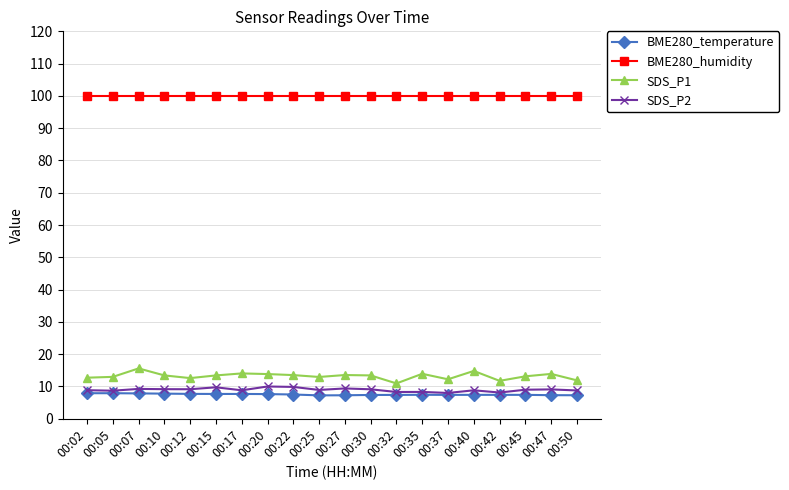

What is the spread (max minus min) of values at 00:07?

92.1